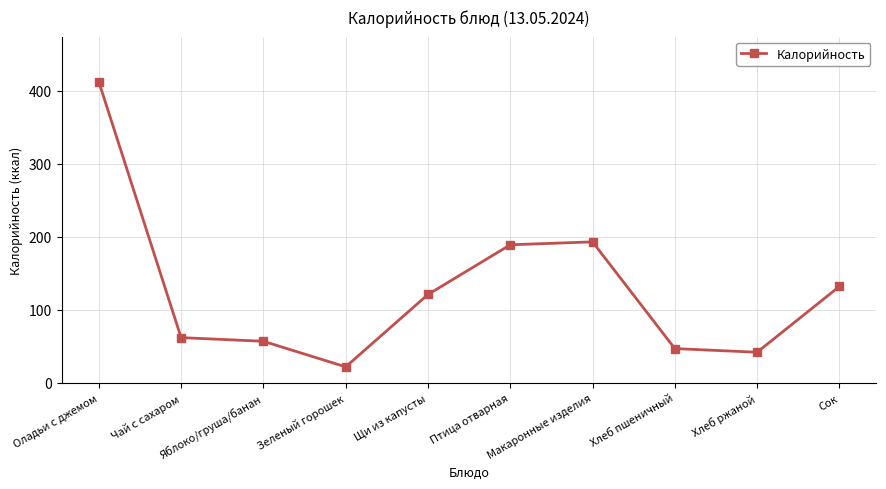

List the labels in order of value, largest first.

Оладьи с джемом, Макаронные изделия, Птица отварная, Сок, Щи из капусты, Чай с сахаром, Яблоко/груша/банан, Хлеб пшеничный, Хлеб ржаной, Зеленый горошек